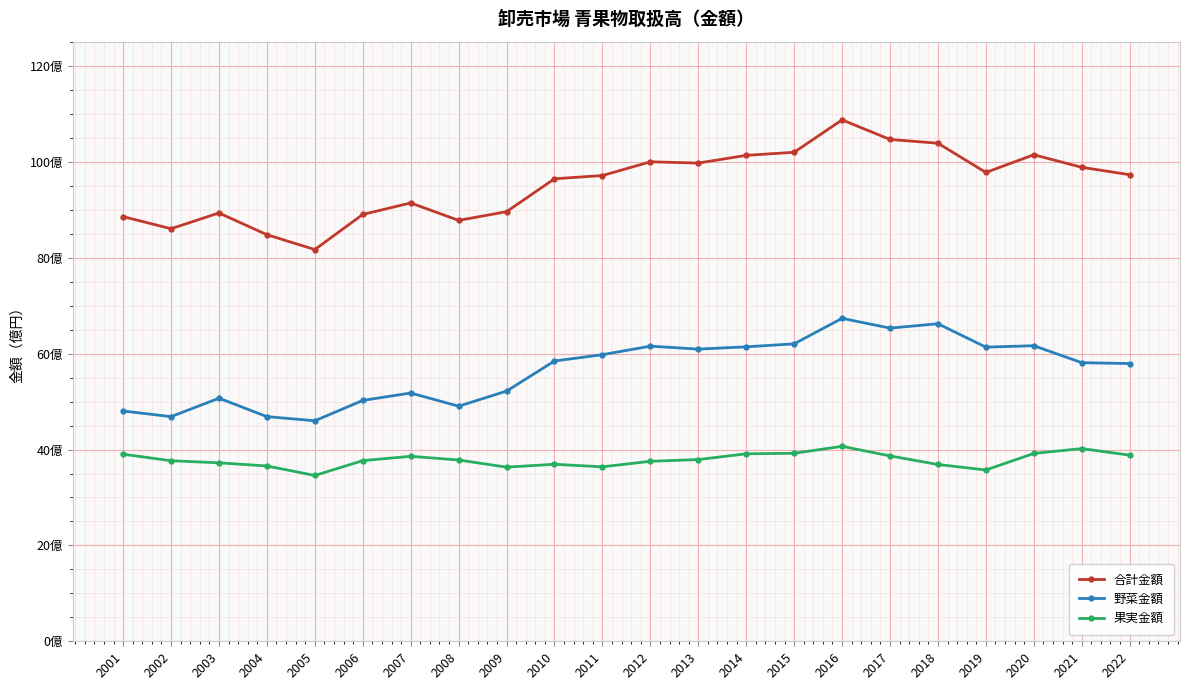

Reading right to left, extract all data points from this chart.

合計金額: 2022=97.3	2021=98.9	2020=101.5	2019=97.8	2018=103.9	2017=104.7	2016=108.8	2015=102.0	2014=101.4	2013=99.8	2012=100.0	2011=97.2	2010=96.5	2009=89.6	2008=87.8	2007=91.4	2006=89.0	2005=81.7	2004=84.8	2003=89.4	2002=86.1	2001=88.6
野菜金額: 2022=57.9	2021=58.1	2020=61.7	2019=61.4	2018=66.2	2017=65.3	2016=67.4	2015=62.1	2014=61.4	2013=61.0	2012=61.6	2011=59.8	2010=58.5	2009=52.2	2008=49.0	2007=51.8	2006=50.2	2005=46.0	2004=46.9	2003=50.7	2002=46.9	2001=48.0
果実金額: 2022=38.8	2021=40.2	2020=39.2	2019=35.7	2018=36.9	2017=38.7	2016=40.7	2015=39.2	2014=39.1	2013=37.9	2012=37.5	2011=36.4	2010=36.9	2009=36.3	2008=37.8	2007=38.6	2006=37.7	2005=34.6	2004=36.6	2003=37.2	2002=37.7	2001=39.0